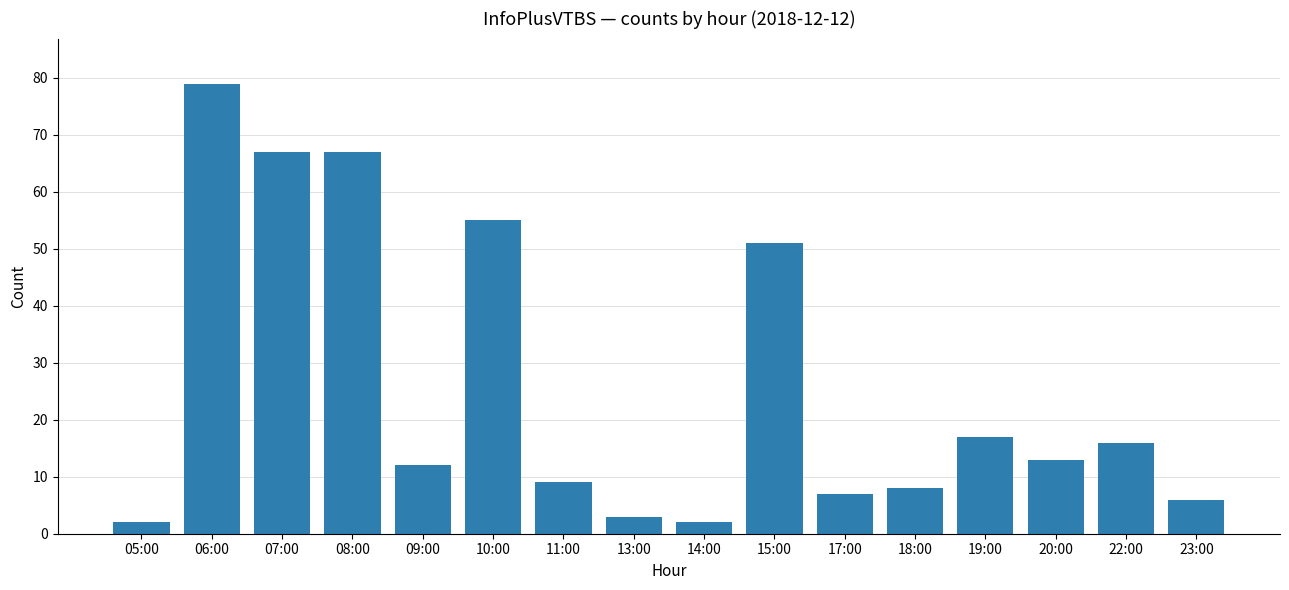

Is it true that the value at 06:00 is 79?

True